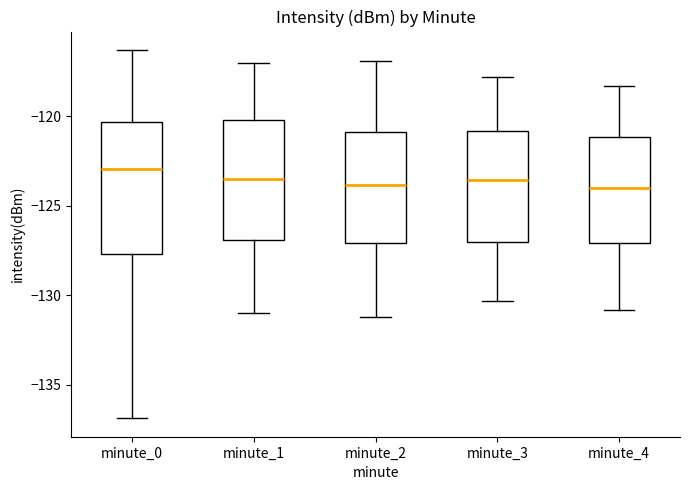

Where is the lower edge of the box for minute_3 on the y-axis? The values are not printed on the chart, so give them approximately, as read against the axis.

-127.0